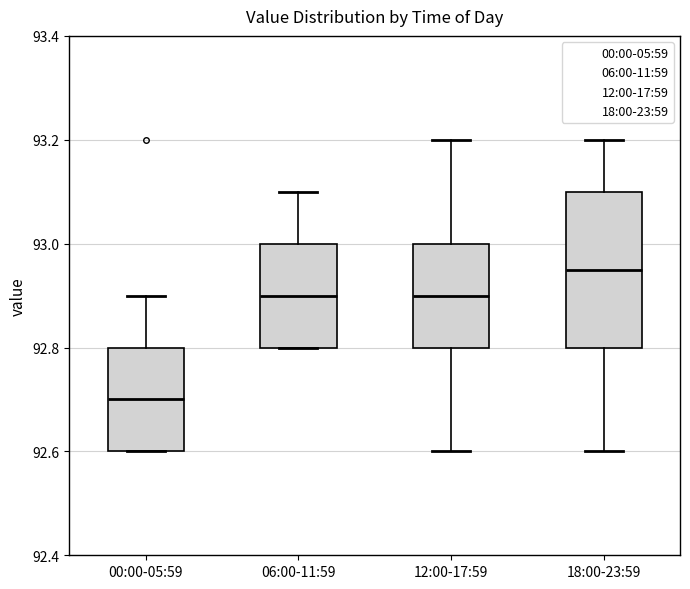

Comparing the boxes themselves (not the whiskers), which one is the tallest?

18:00-23:59